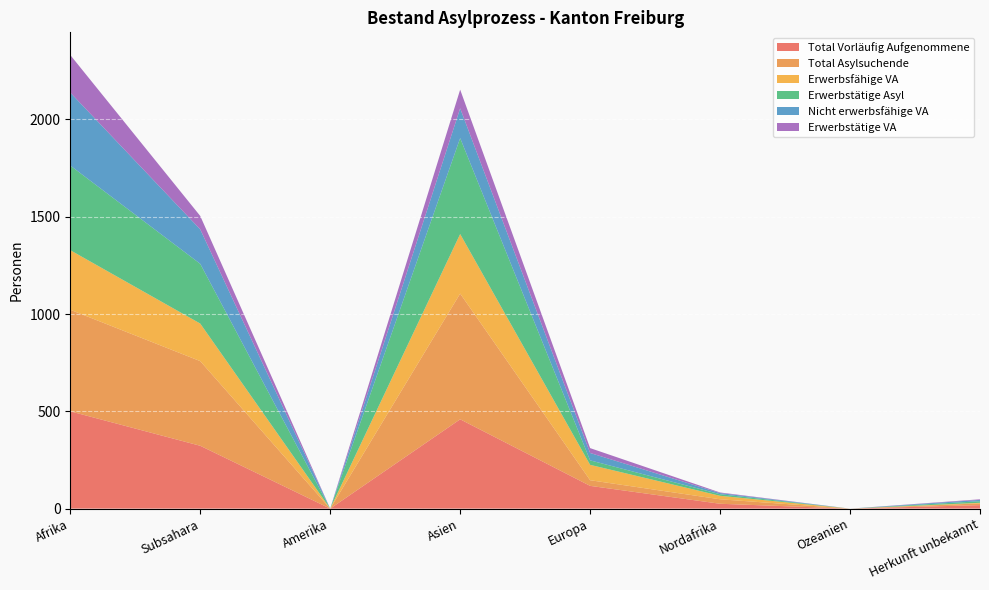

Reading left to right, what are all the values shown in this chart?

Total Vorläufig Aufgenommene: Afrika=500	Subsahara=323	Amerika=0	Asien=459	Europa=117	Nordafrika=25	Ozeanien=0	Herkunft unbekannt=18
Total Asylsuchende: Afrika=522	Subsahara=435	Amerika=0	Asien=646	Europa=29	Nordafrika=23	Ozeanien=0	Herkunft unbekannt=9
Erwerbsfähige VA: Afrika=306	Subsahara=193	Amerika=0	Asien=306	Europa=79	Nordafrika=18	Ozeanien=0	Herkunft unbekannt=3
Erwerbstätige Asyl: Afrika=435	Subsahara=307	Amerika=0	Asien=493	Europa=23	Nordafrika=8	Ozeanien=0	Herkunft unbekannt=8
Nicht erwerbsfähige VA: Afrika=375	Subsahara=177	Amerika=0	Asien=153	Europa=38	Nordafrika=6	Ozeanien=0	Herkunft unbekannt=7
Erwerbstätige VA: Afrika=193	Subsahara=69	Amerika=0	Asien=96	Europa=25	Nordafrika=3	Ozeanien=0	Herkunft unbekannt=3